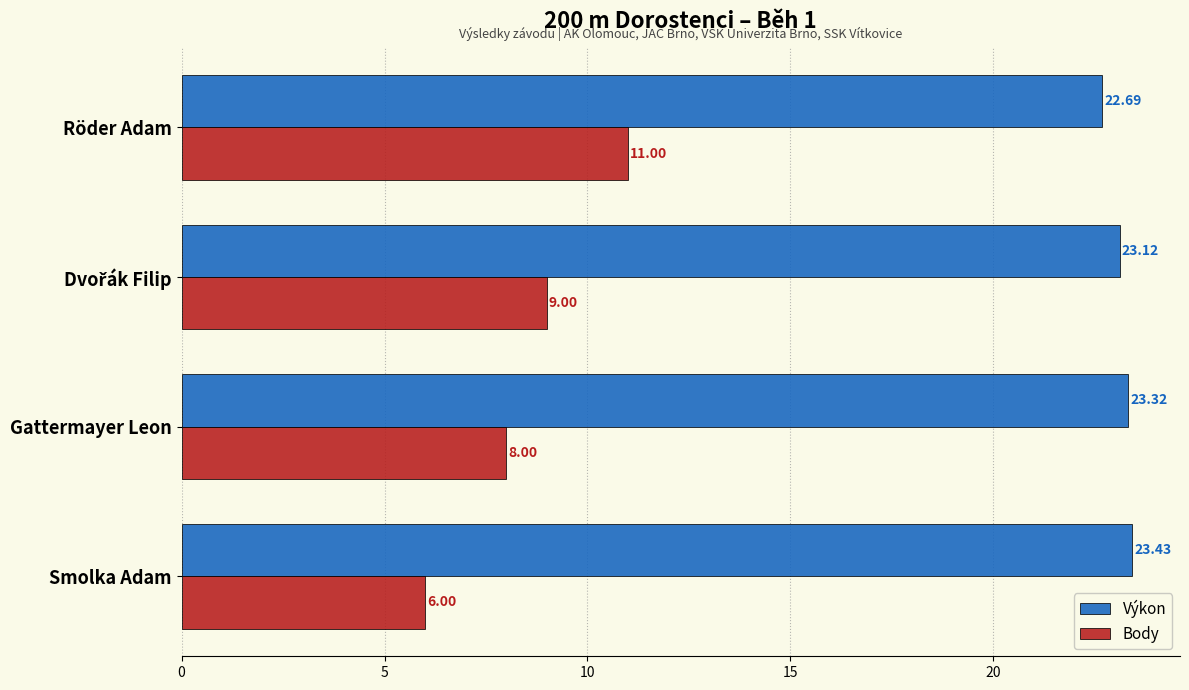

What is the difference between the highest and lowest values at Smolka Adam?

17.4